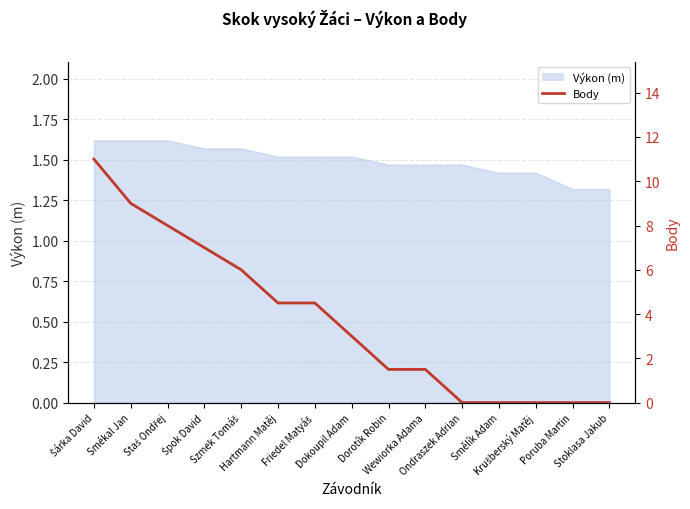

How many positive values are there?

10